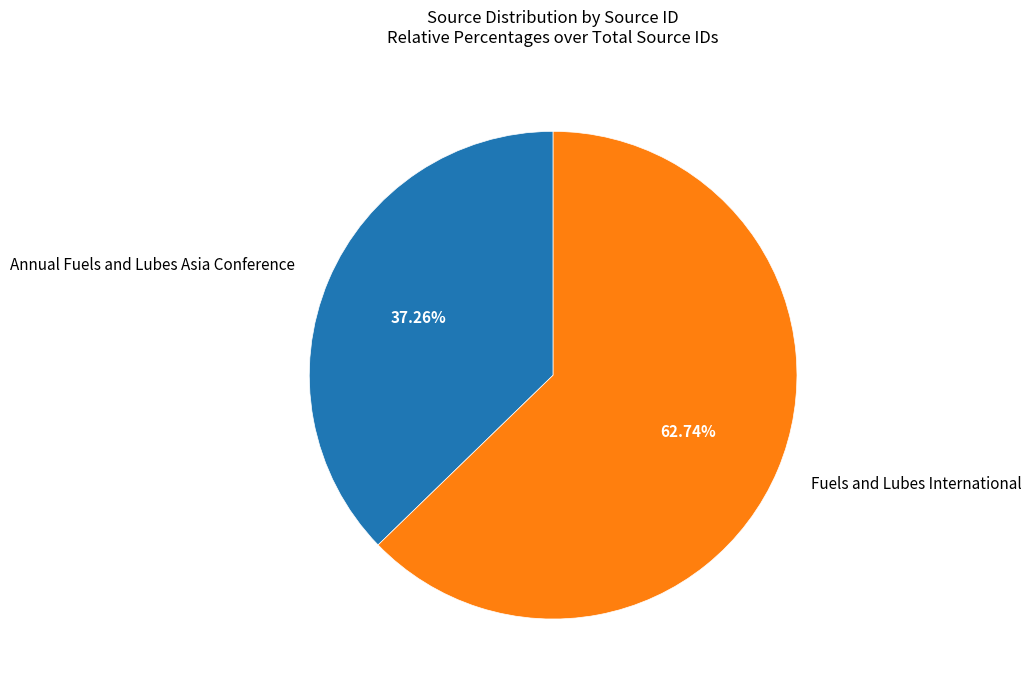

Approximately how many times larger is the value at Annual Fuels and Lubes Asia Conference compared to Fuels and Lubes International?

0.6